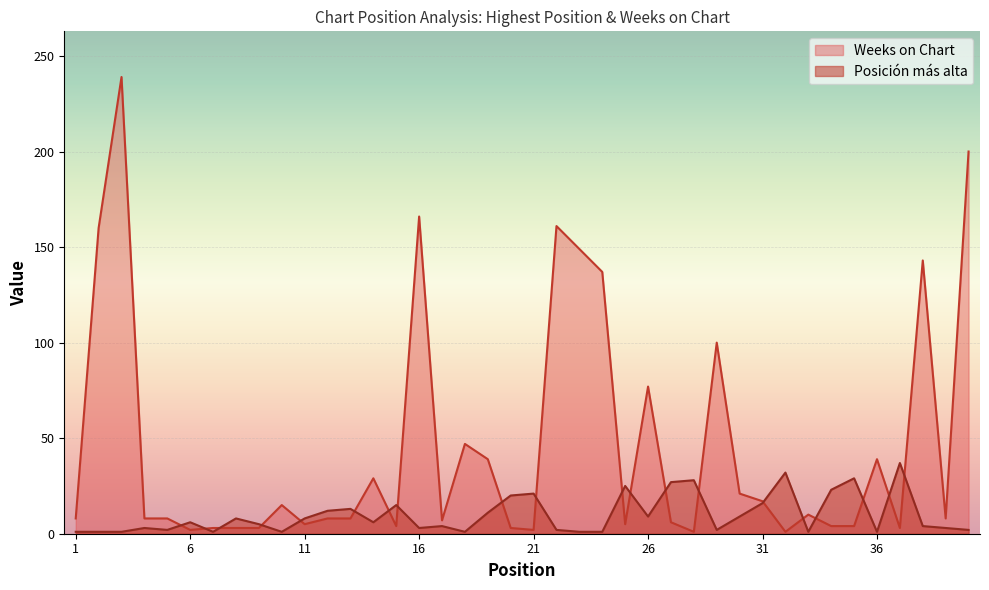

Which label corresponds to the smallest value in the chart?

1